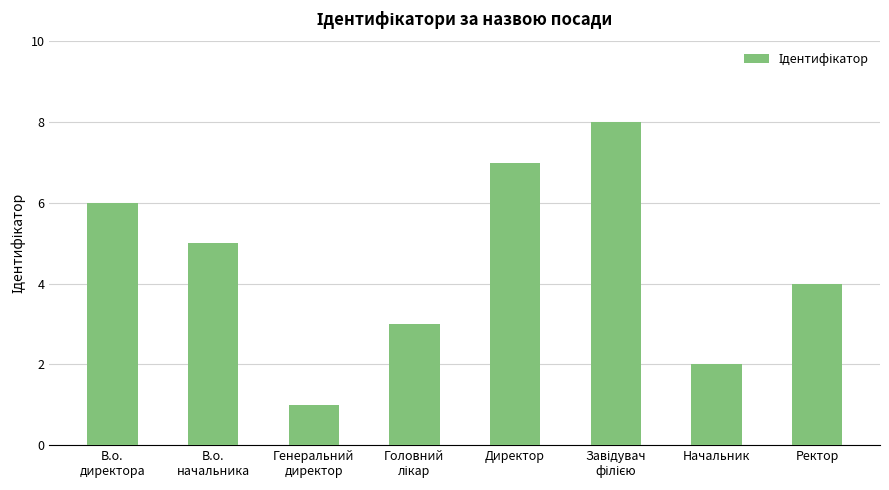

Read the value at Ректор.

4